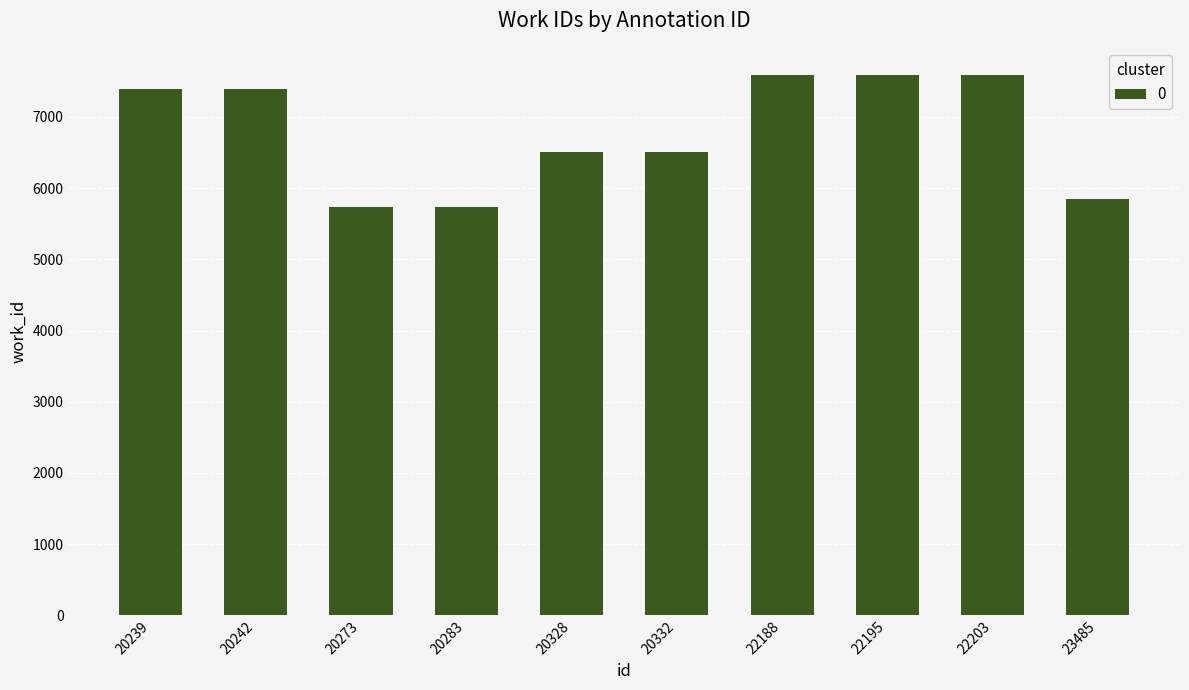

What is the minimum value shown in the chart?

5736